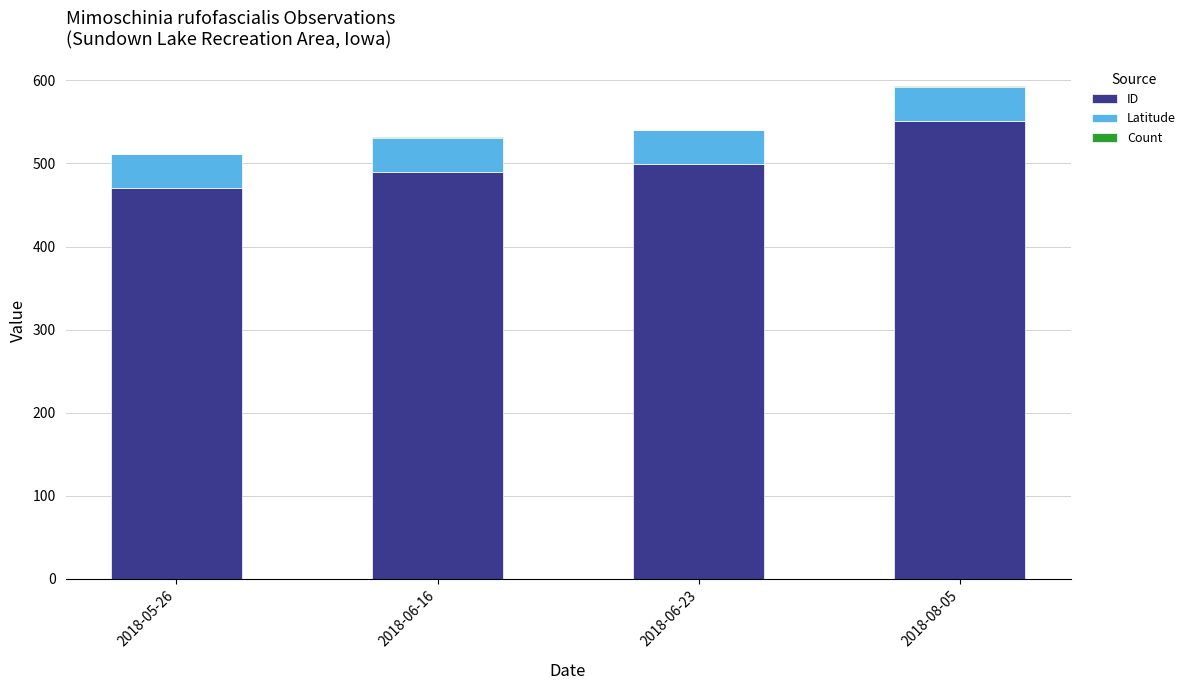

At which label does ID reach its peak?

2018-08-05